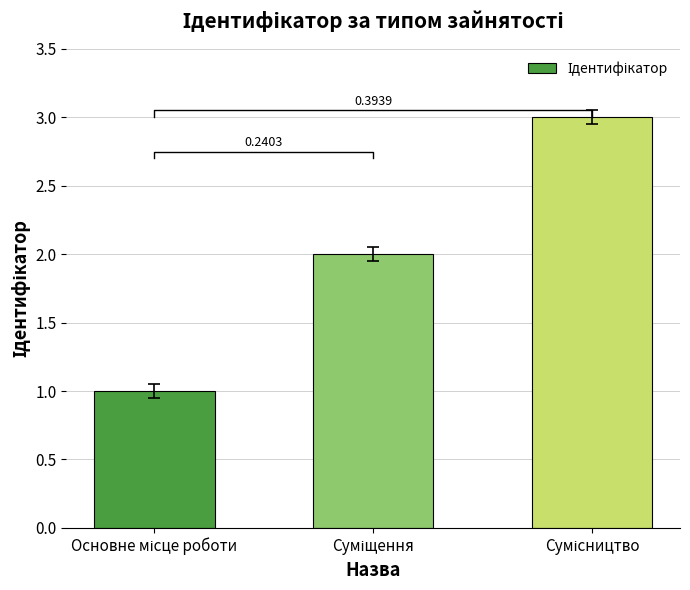

How many data points are above 2?

1